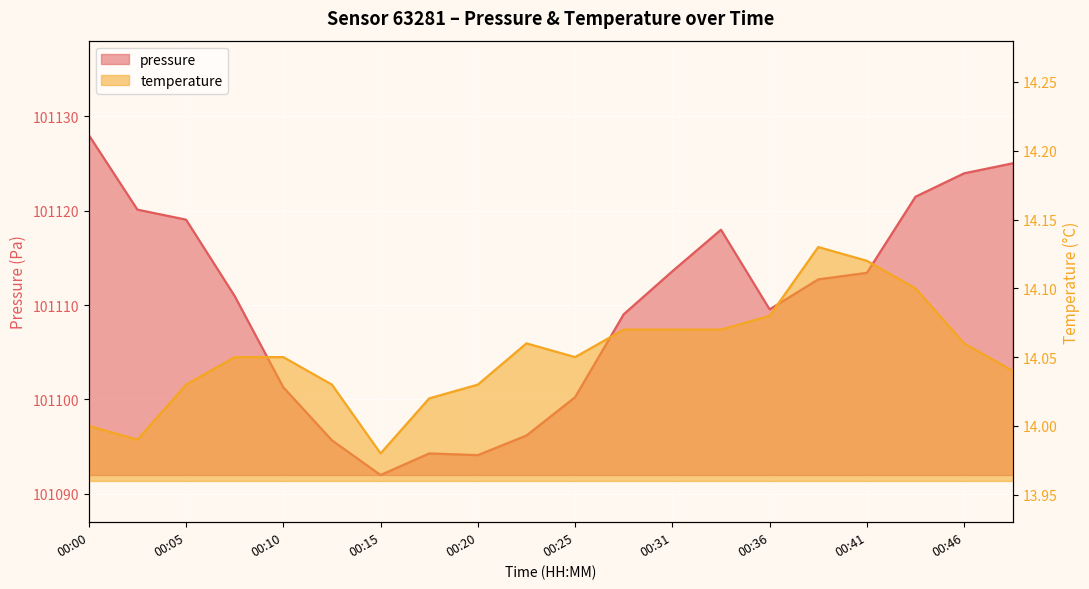

The pressure series shows 101100.2 at 00:25. True or false?

True